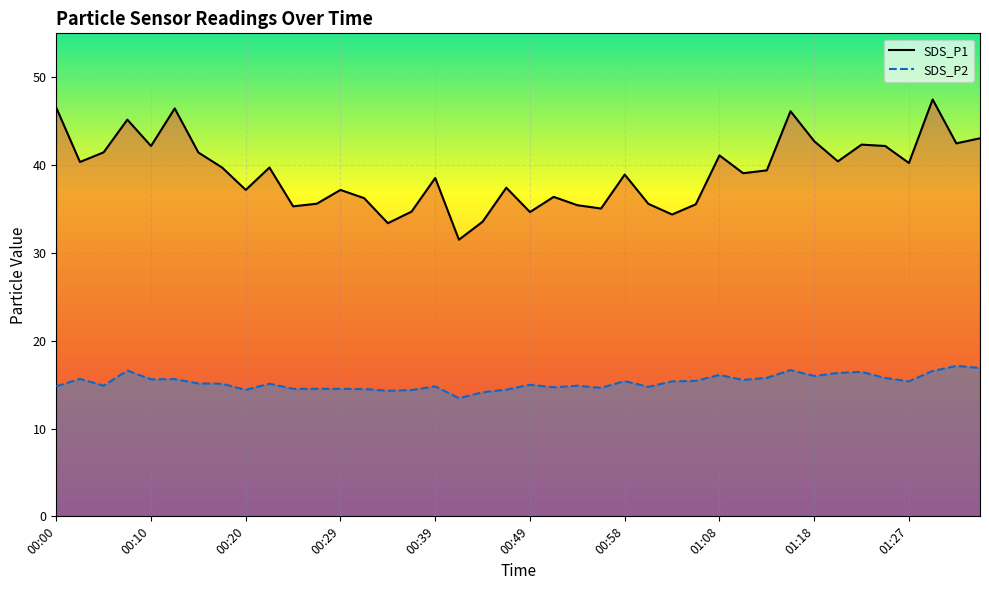

Does the chart display data point markers on the line(s)?

No